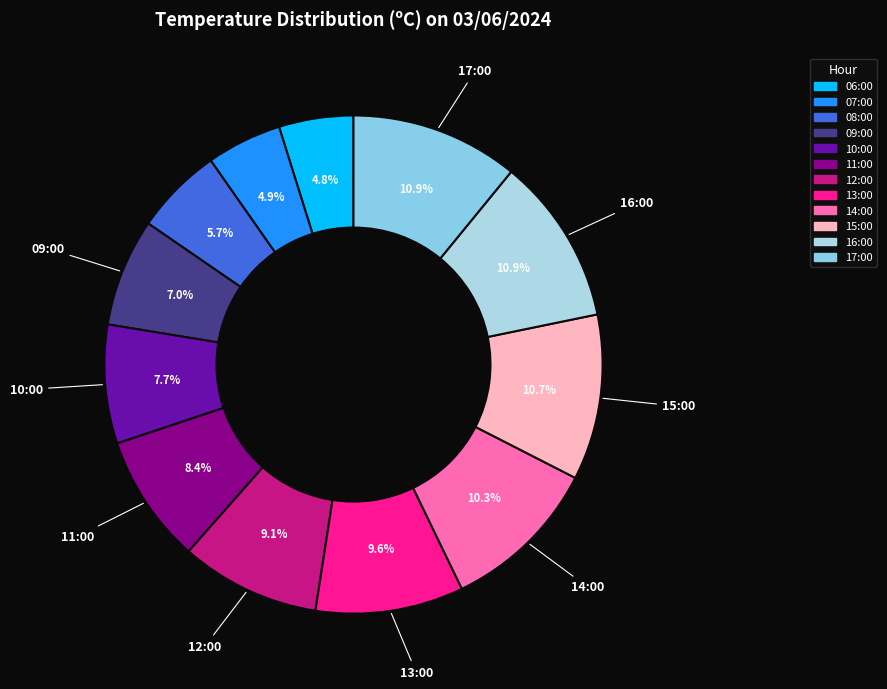

To the nearest percent, what is the difference between the 16:00 and 13:00 slice percentages?

1%